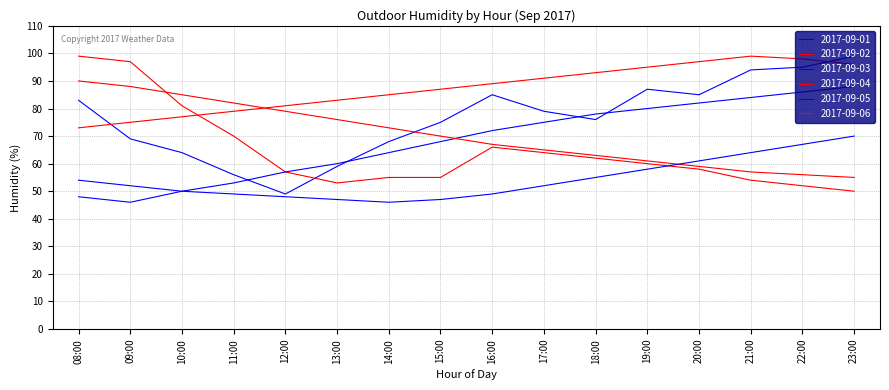

True or false: 2017-09-06 and 2017-09-01 cross at least once.

True